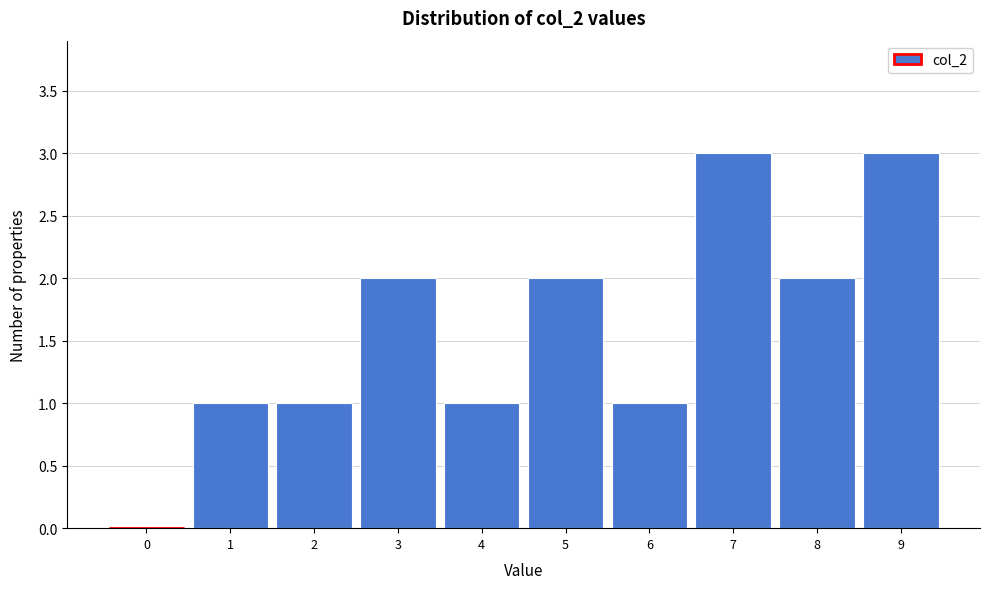

Reading left to right, extract all data points from this chart.

0=0	1=1	2=1	3=2	4=1	5=2	6=1	7=3	8=2	9=3